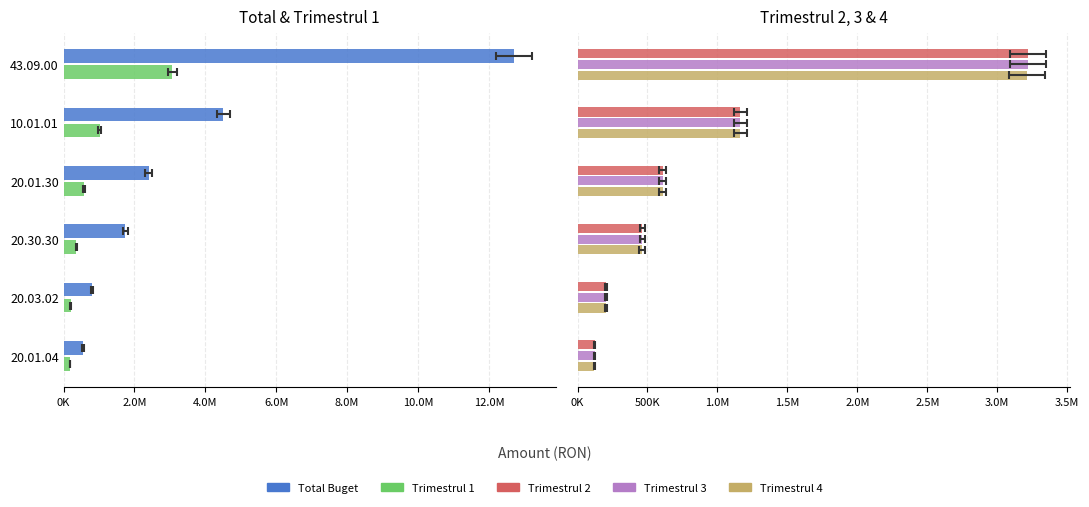

What position from the left is 8.0M?

5